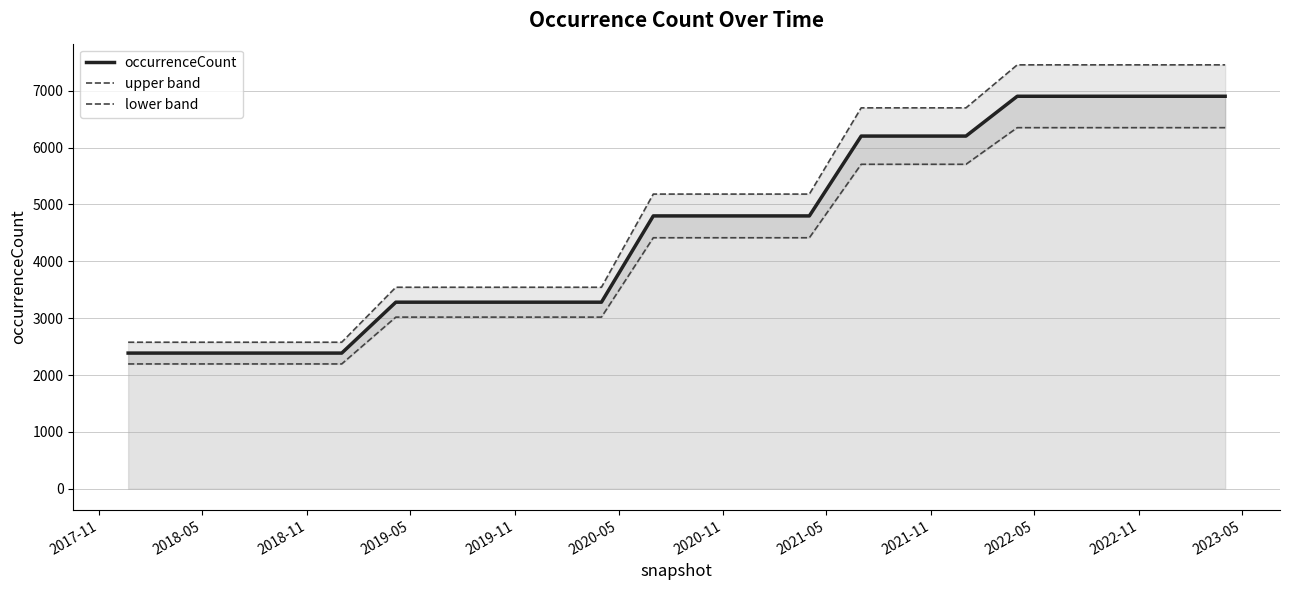

Reading left to right, transcribe all the data shown in this chart.

occurrenceCount: 2386.0	2386.0	2386.0	2386.0	2386.0	3281.0	3281.0	3281.0	3281.0	3281.0	4798.0	4798.0	4798.0	4798.0	6202.0	6202.0	6202.0	6902.0	6902.0	6902.0	6902.0	6902.0
upper band: 2576.9	2576.9	2576.9	2576.9	2576.9	3543.5	3543.5	3543.5	3543.5	3543.5	5181.8	5181.8	5181.8	5181.8	6698.2	6698.2	6698.2	7454.2	7454.2	7454.2	7454.2	7454.2
lower band: 2195.1	2195.1	2195.1	2195.1	2195.1	3018.5	3018.5	3018.5	3018.5	3018.5	4414.2	4414.2	4414.2	4414.2	5705.8	5705.8	5705.8	6349.8	6349.8	6349.8	6349.8	6349.8